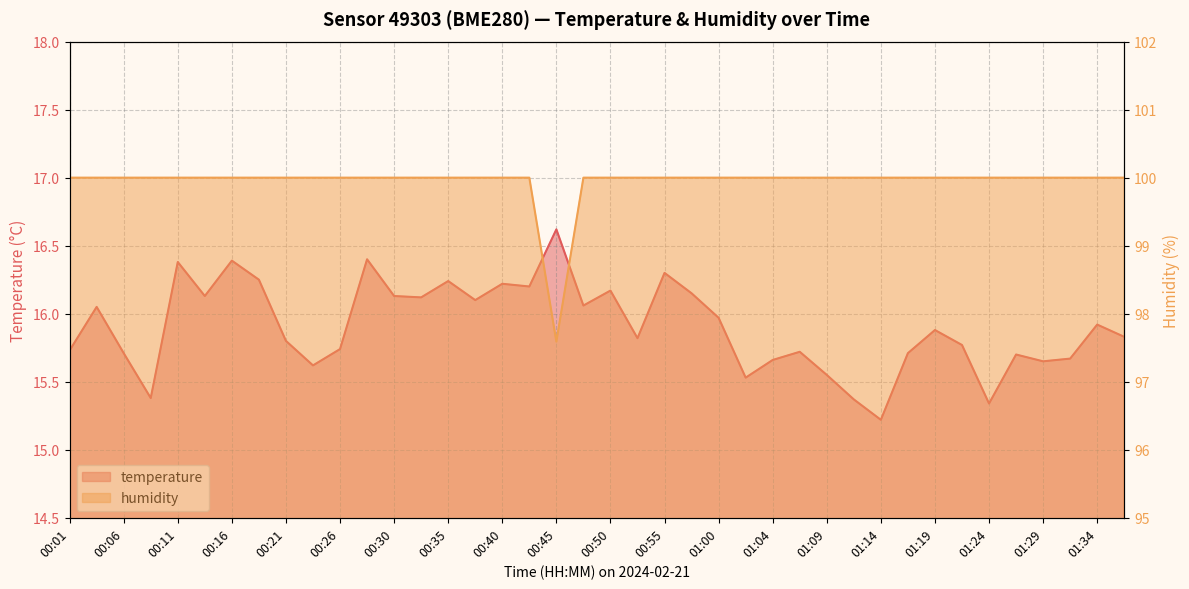

Rank the series by their average value, from lowest to highest.

temperature, humidity